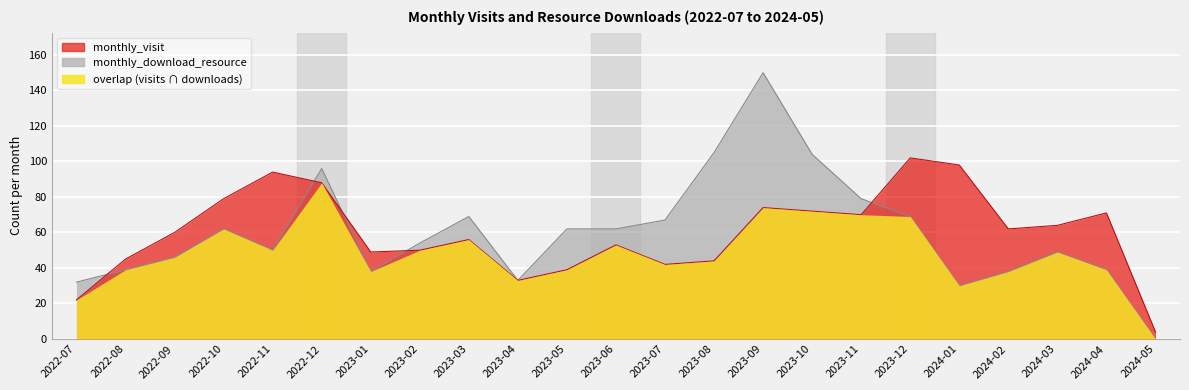

How many values in the monthly_download_resource series exceed 54?

11